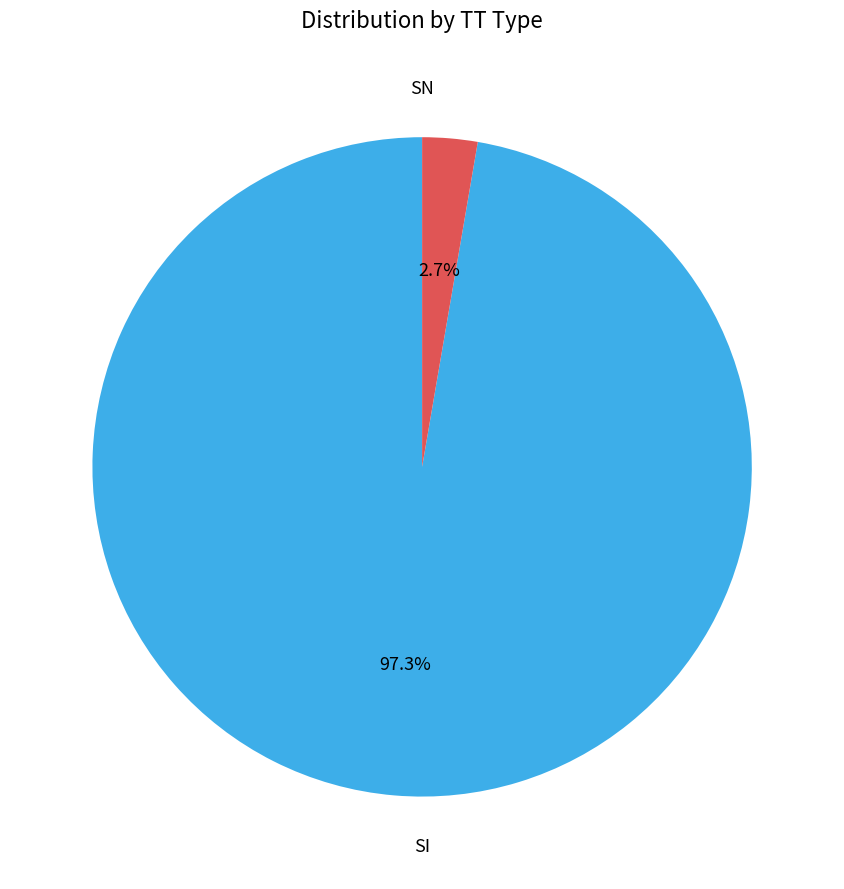

Is there a majority slice in this chart?

Yes